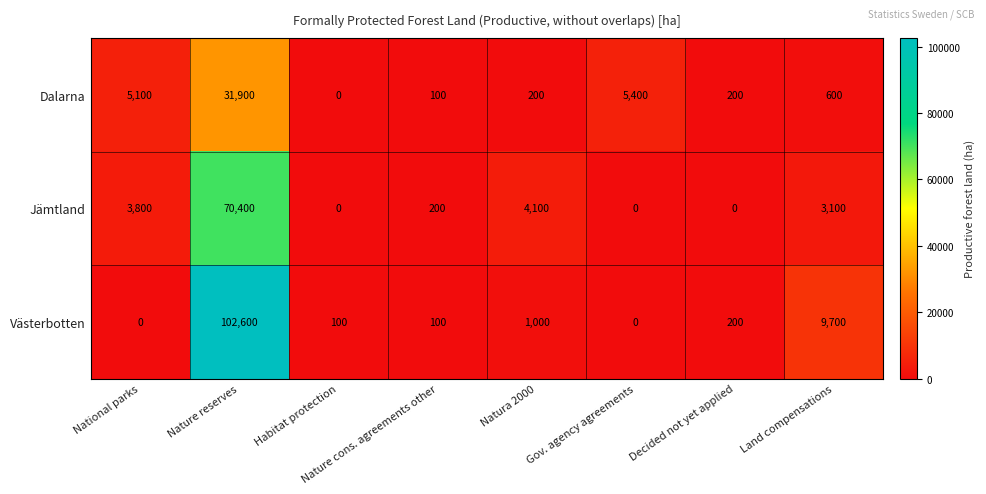

True or false: Västerbotten has a value of 100 at Nature cons. agreements other.

True